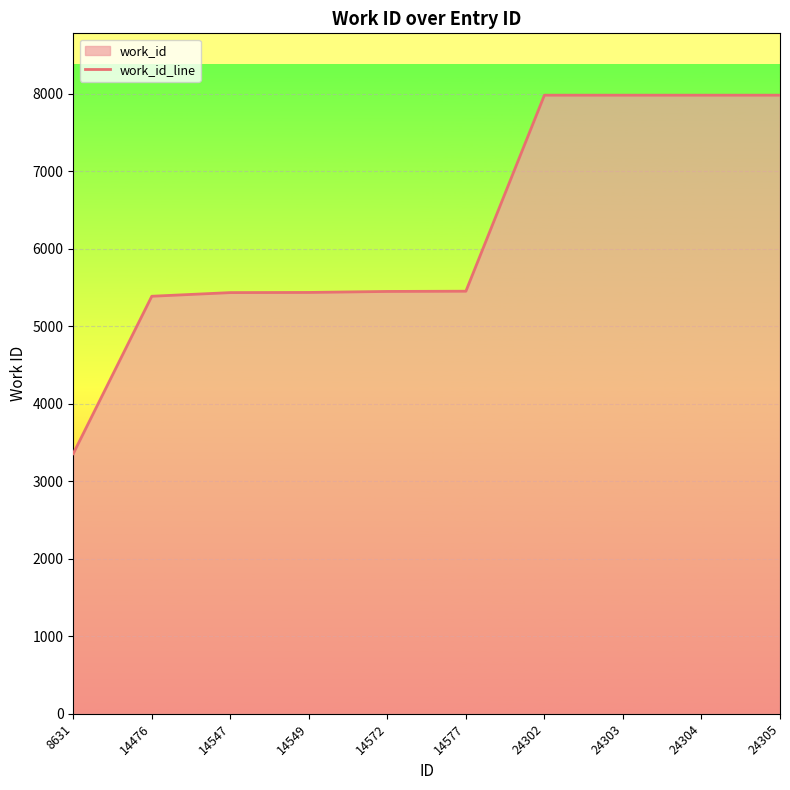

What is the value of the 1st point from the left?

3358